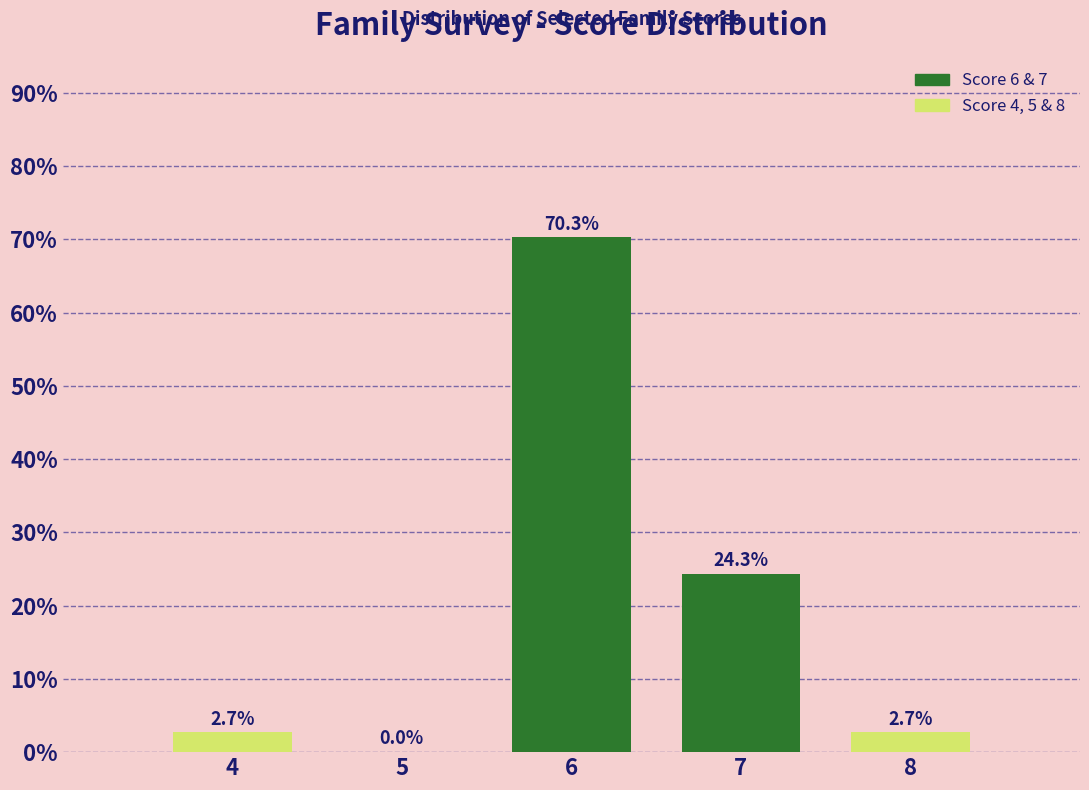

Reading right to left, transcribe all the data shown in this chart.

8=2.7	7=24.3	6=70.3	5=0.0	4=2.7